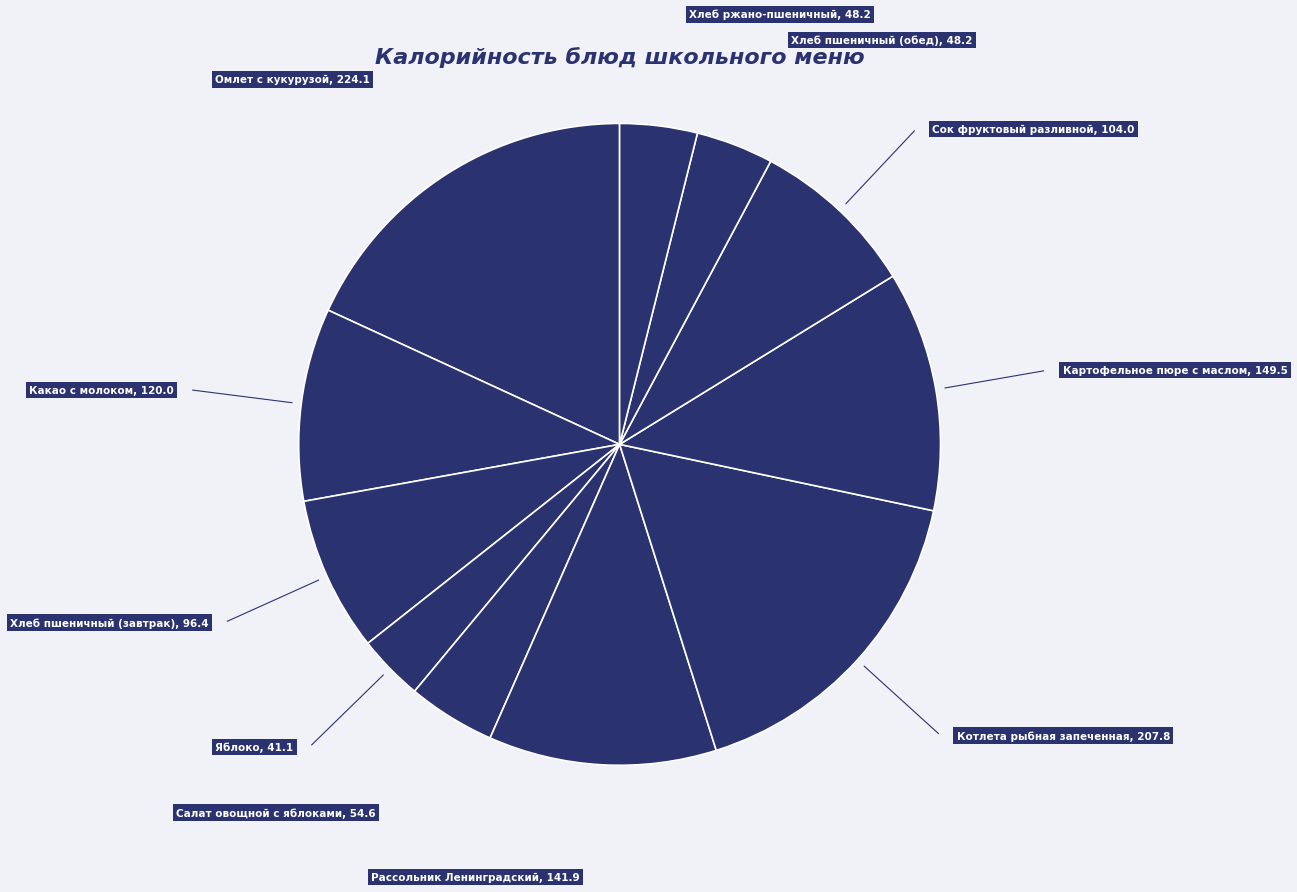

Which category has the smallest portion of the pie?

Яблоко